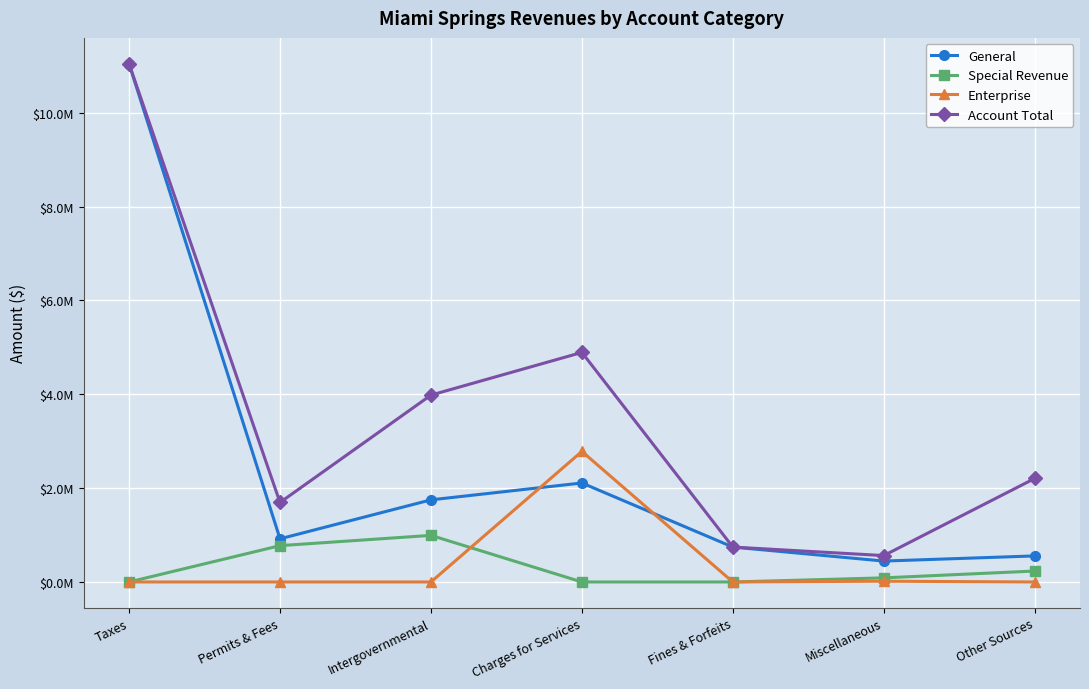

Reading left to right, what are all the values shown in this chart?

General: Taxes=11042963	Permits & Fees=920053	Intergovernmental=1750293	Charges for Services=2109875	Fines & Forfeits=744037	Miscellaneous=445735	Other Sources=555419
Special Revenue: Taxes=0	Permits & Fees=774185	Intergovernmental=993179	Charges for Services=0	Fines & Forfeits=0	Miscellaneous=87749	Other Sources=233409
Enterprise: Taxes=0	Permits & Fees=0	Intergovernmental=0	Charges for Services=2782286	Fines & Forfeits=0	Miscellaneous=16357	Other Sources=0
Account Total: Taxes=11042963	Permits & Fees=1694238	Intergovernmental=3982521	Charges for Services=4892161	Fines & Forfeits=744037	Miscellaneous=562636	Other Sources=2206197